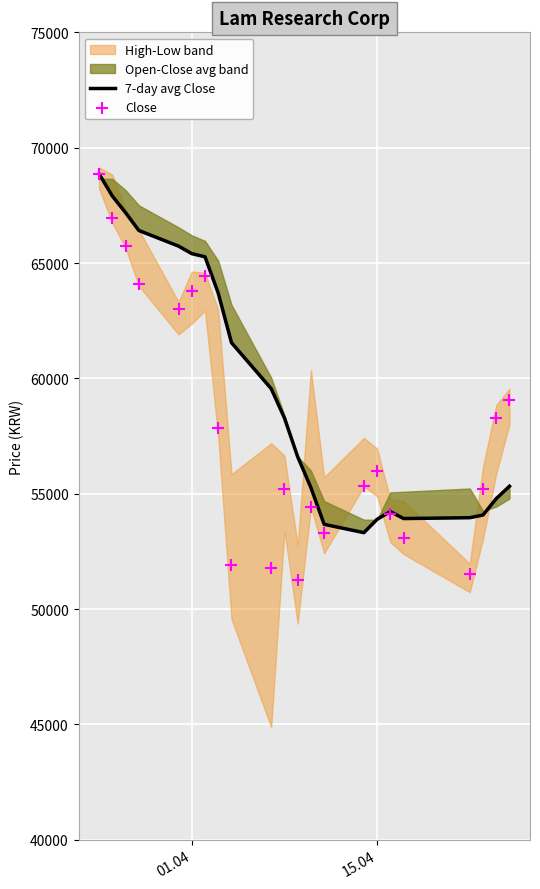

Which series has the largest total across all categories?

7-day avg Close